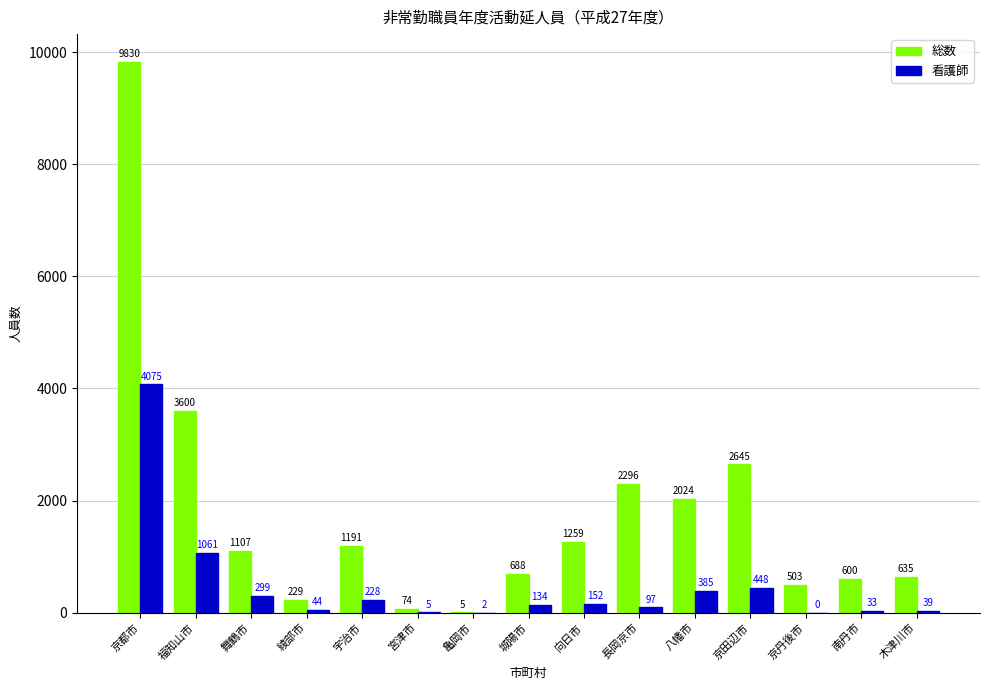

What are all the series names shown in the legend?

総数, 看護師